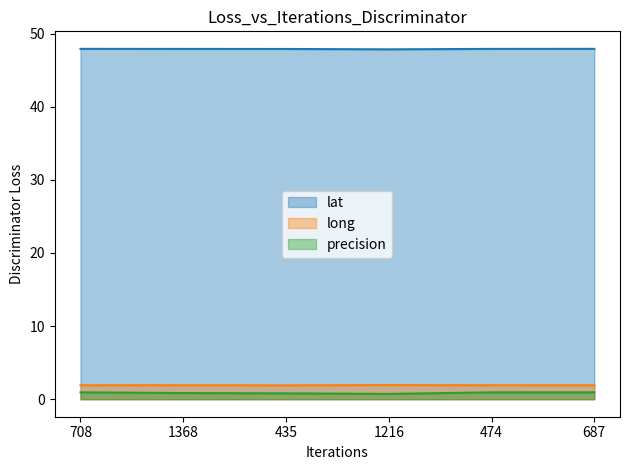

At which category does long reach its first local valley?

435